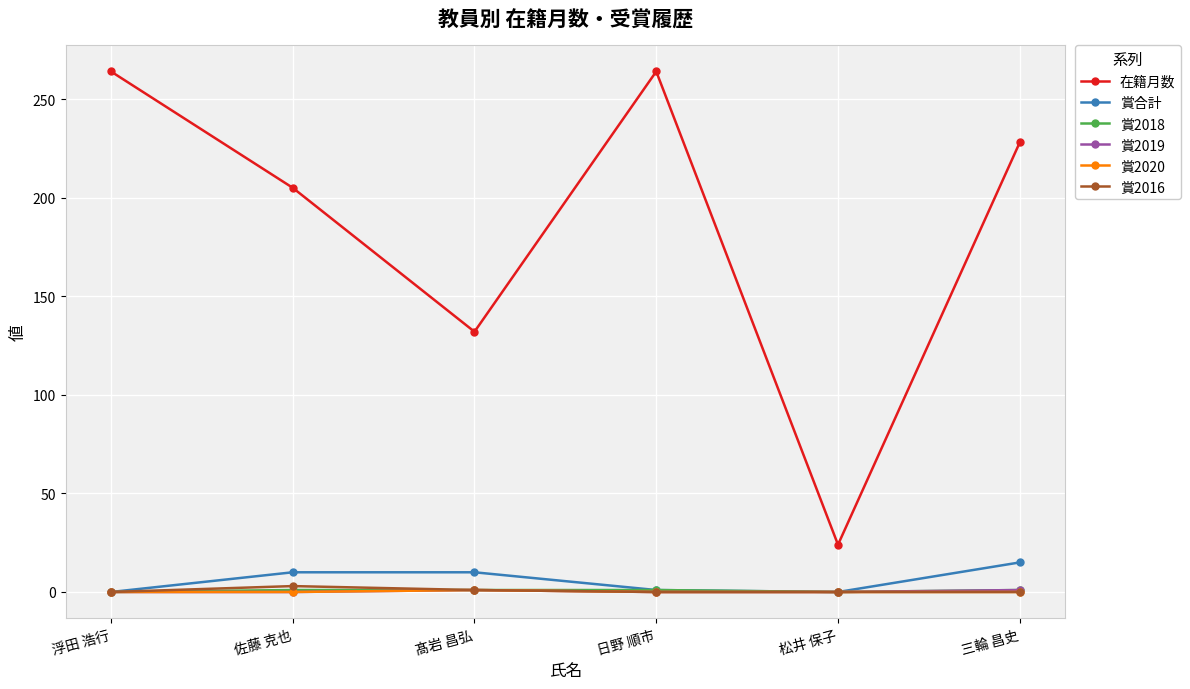

What is the maximum value shown in the chart?

264